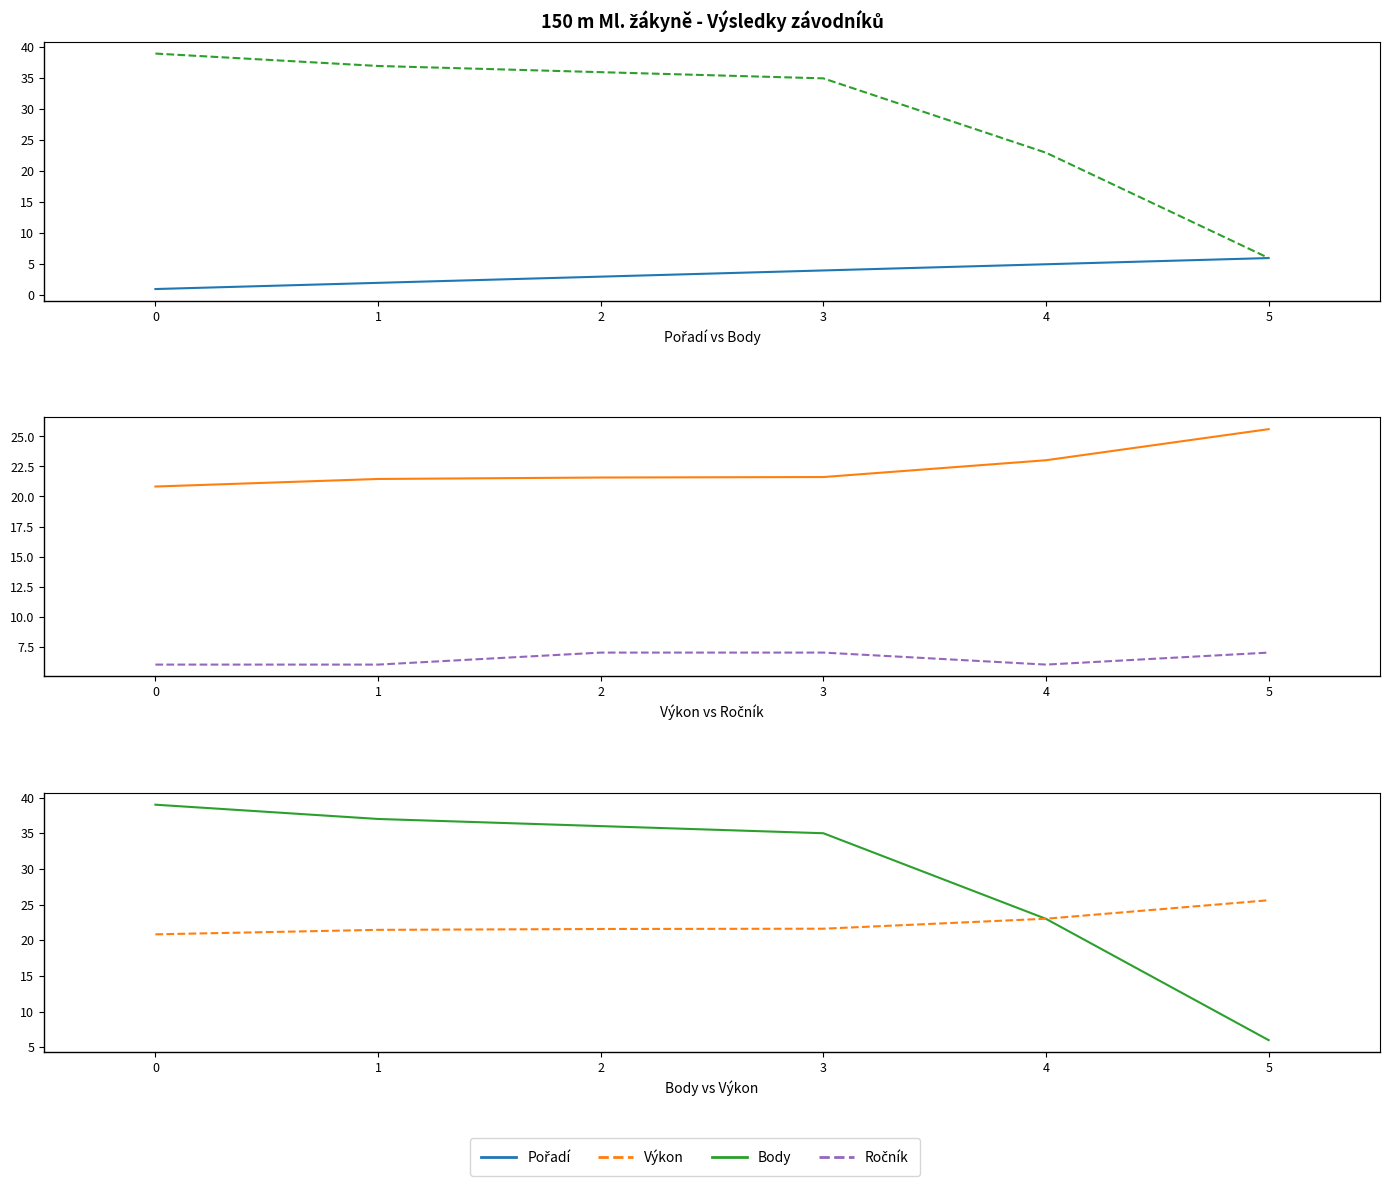

What is the approximate value of Ročník at 4?

6.0